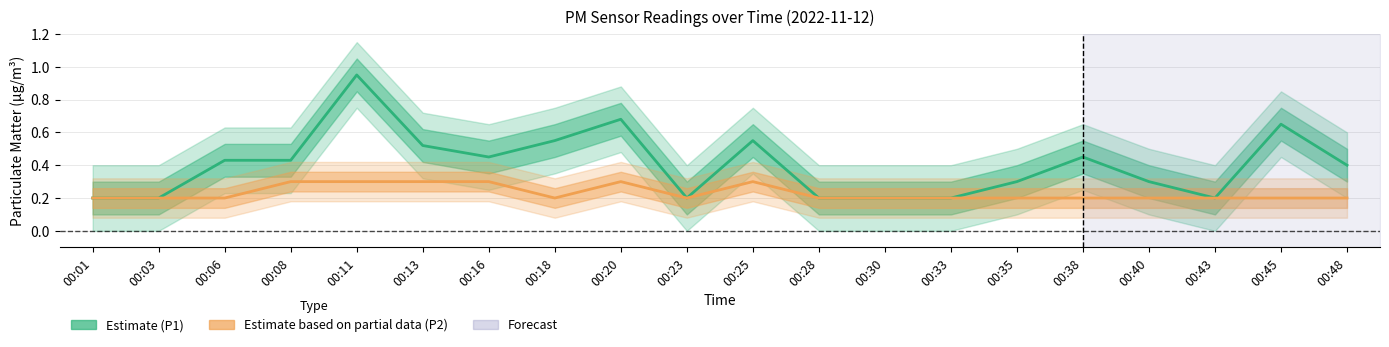

True or false: P2 (Partial Estimate) and P1 (Estimate) intersect in this chart.

False